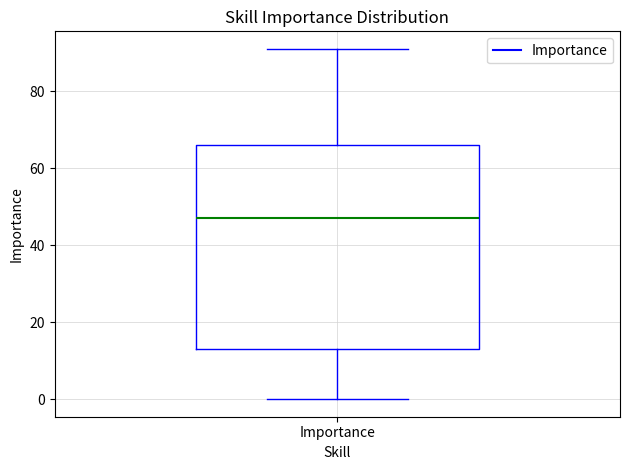

Where does the lower whisker of the box for Importance end on the y-axis? The values are not printed on the chart, so give them approximately, as read against the axis.

0